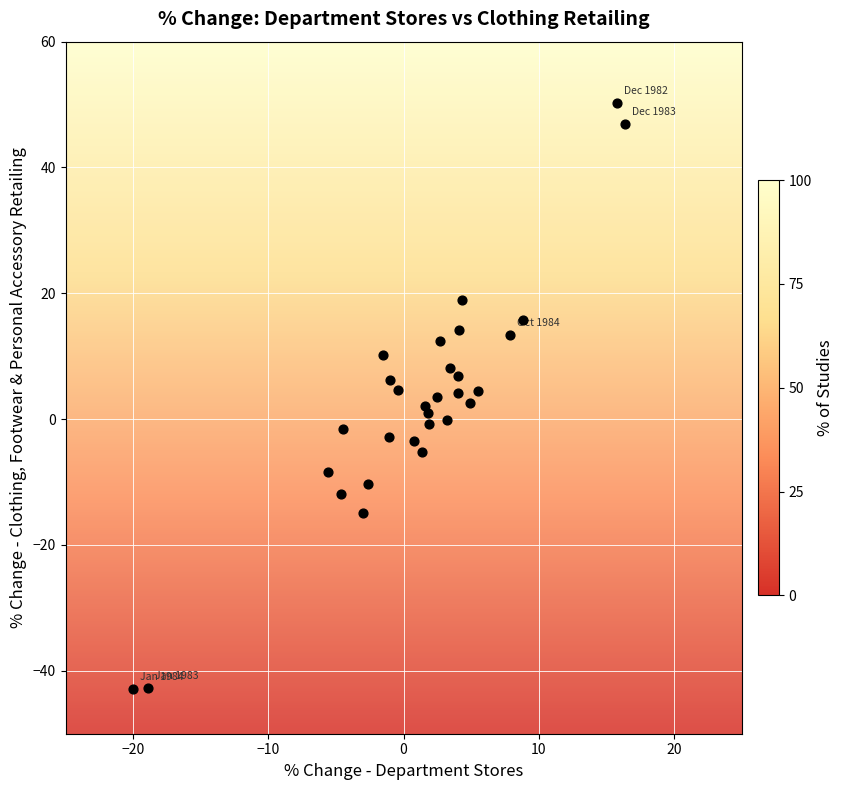

What is the range of X values (max minus min)?

36.4